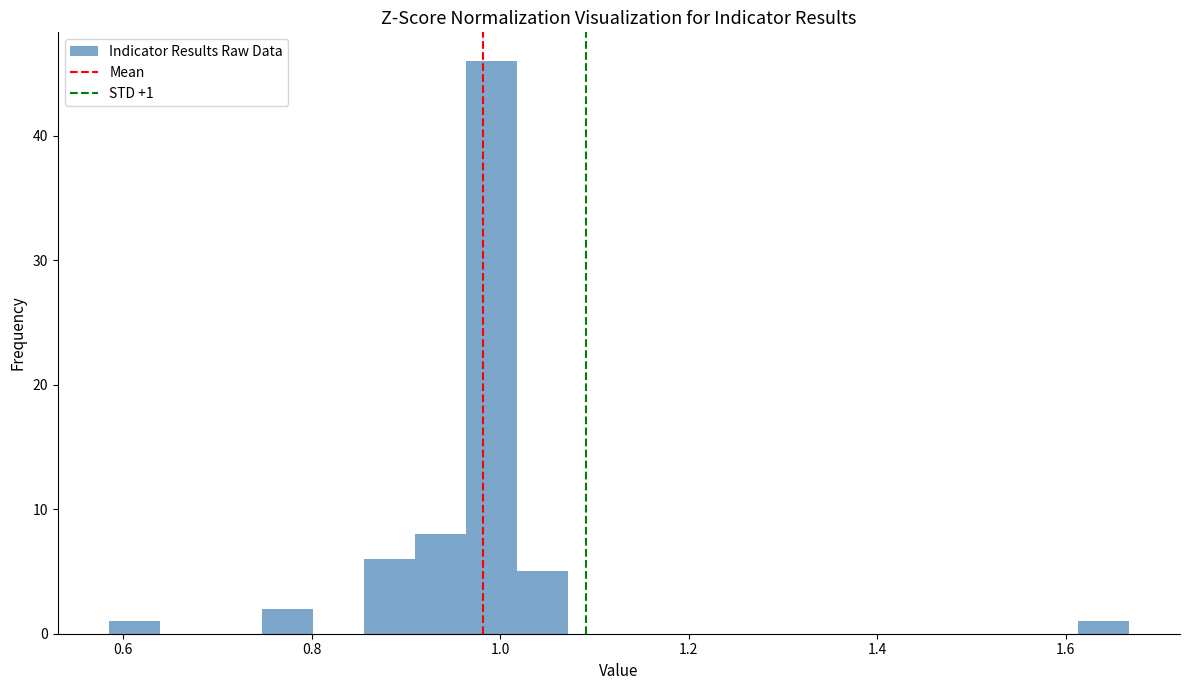

Read against the x-axis, roughly where is the centre of the tallest bar?

1.00